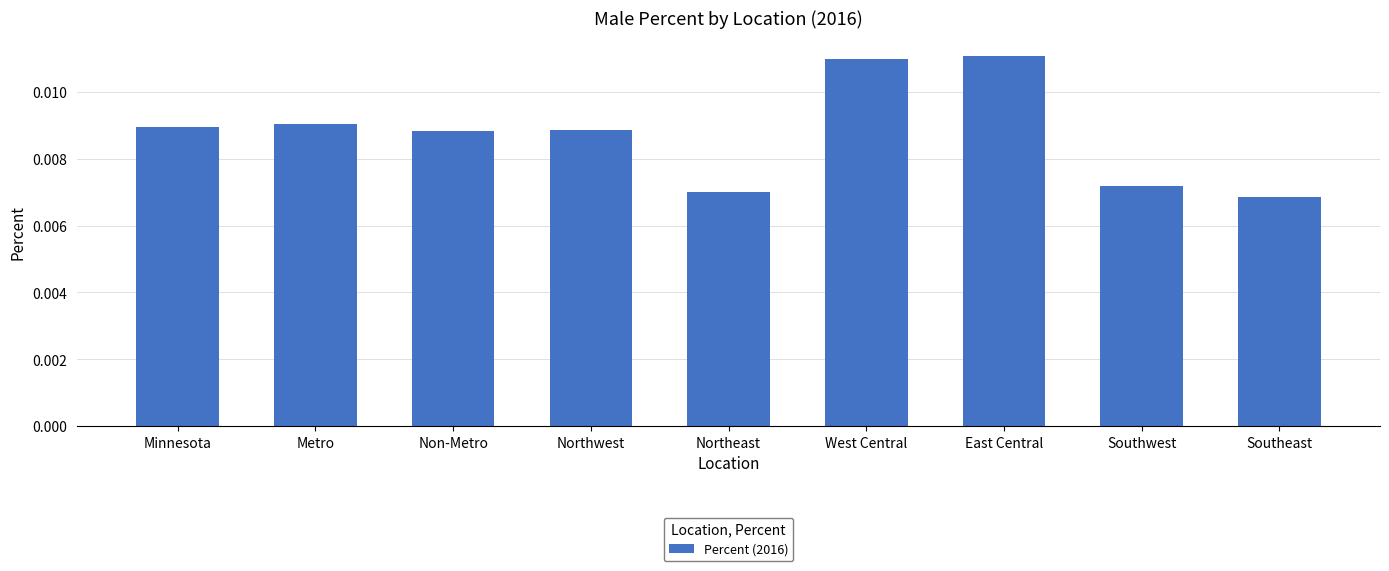

What is the label of the 5th bar from the right?

Northeast